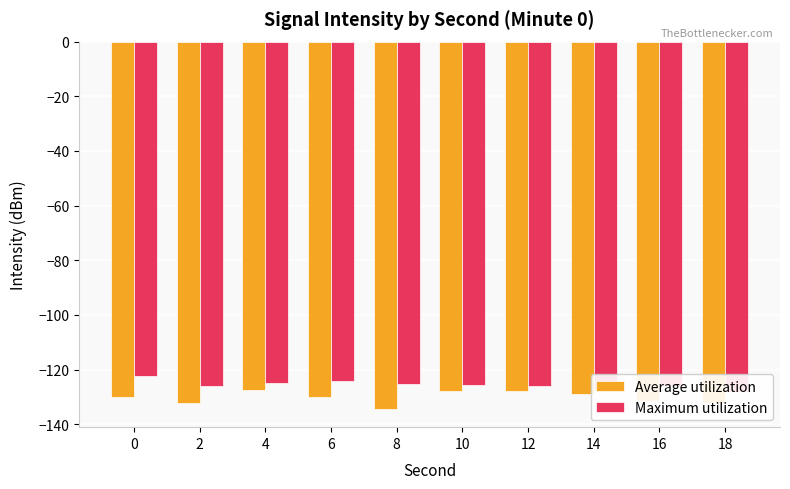

How many distinct data groups are displayed?

2